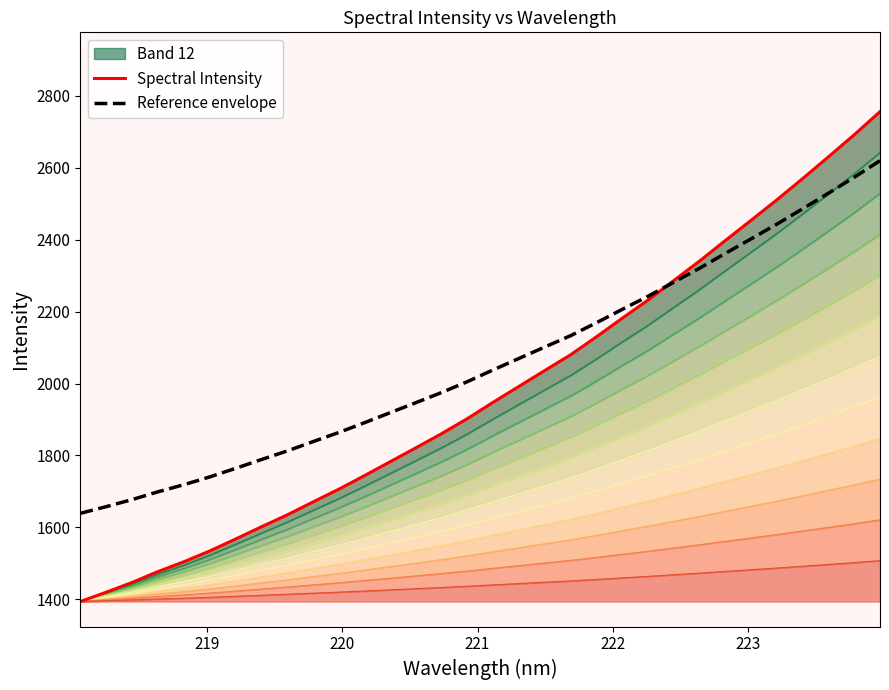

List the series in order of their peak value, lowest first.

Reference envelope, Spectral Intensity